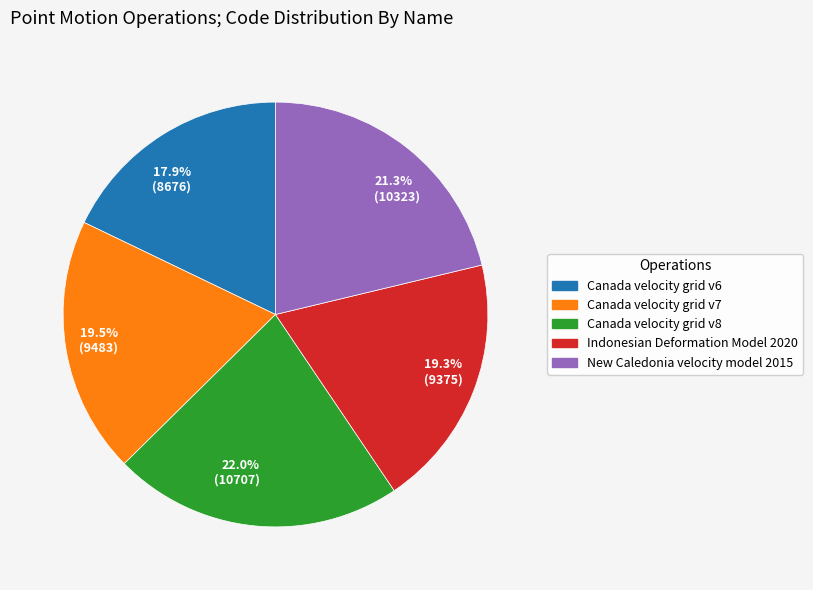

To the nearest percent, what is the difference between the largest and smallest slice percentages?

4%